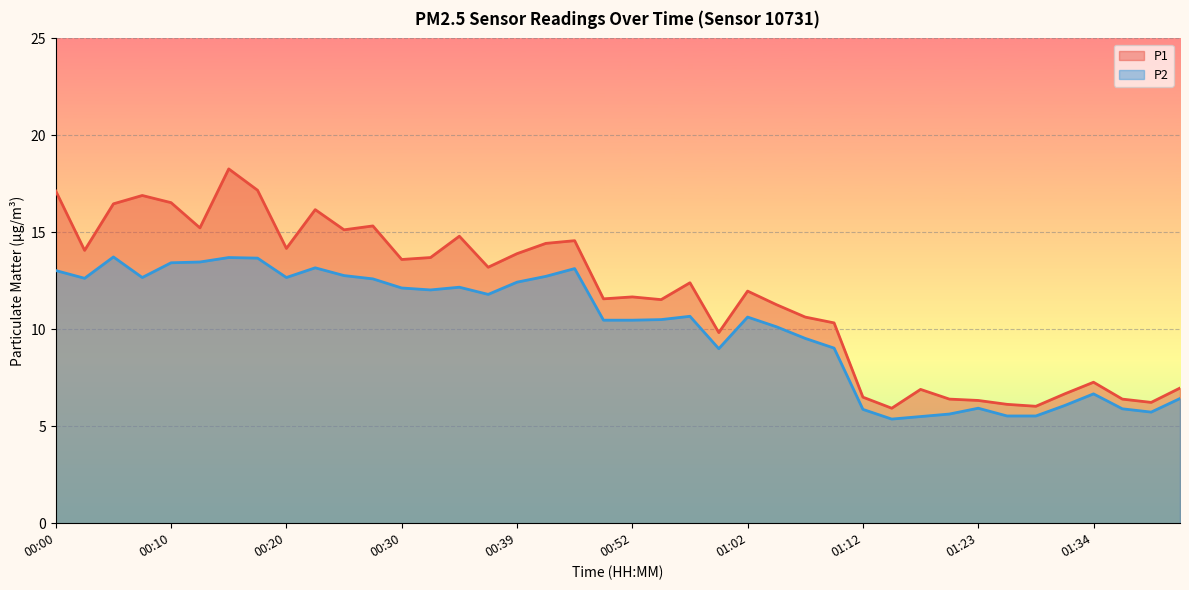

What is the label of the 14th point from the right?

01:07